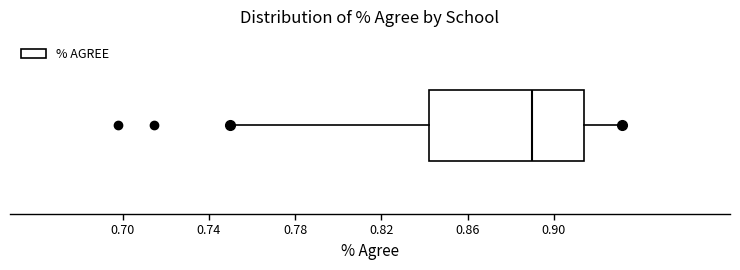

Transcribe this box plot: give where the median line is, the range the box spans, and where the two whiskers end, as read against the x-axis. The values are not printed on the chart, so give them approximately, as read against the axis.

median 0.890, box 0.840 to 0.915, whiskers 0.750 to 0.930